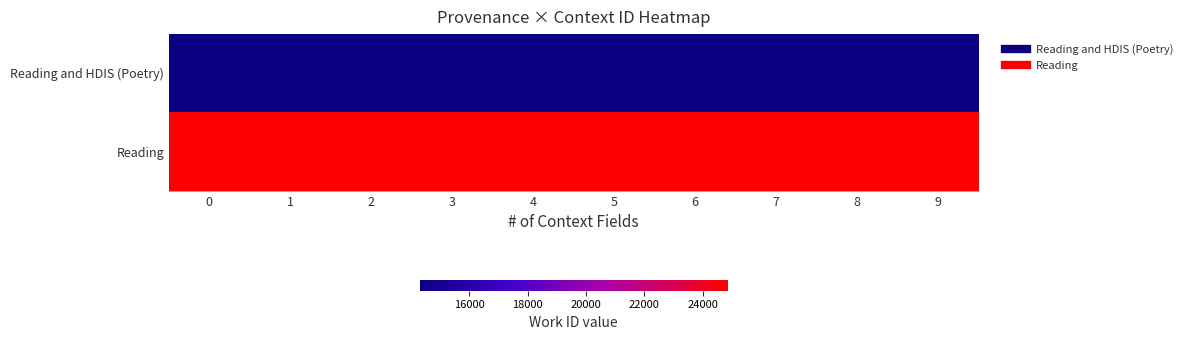

Rank the series by their maximum value, from lowest to highest.

Reading and HDIS (Poetry), Reading